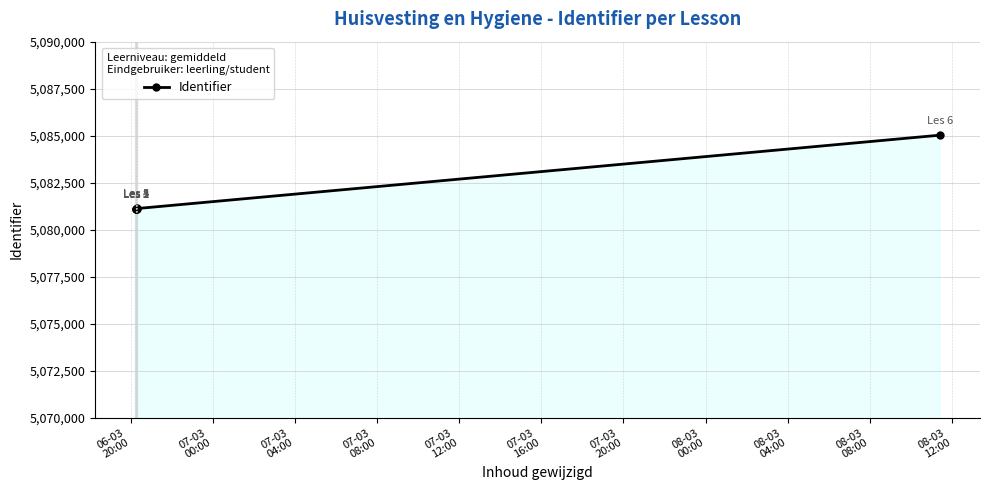

Approximately how many times larger is the value at 06-03
20:00 compared to 07-03
12:00?

1.0